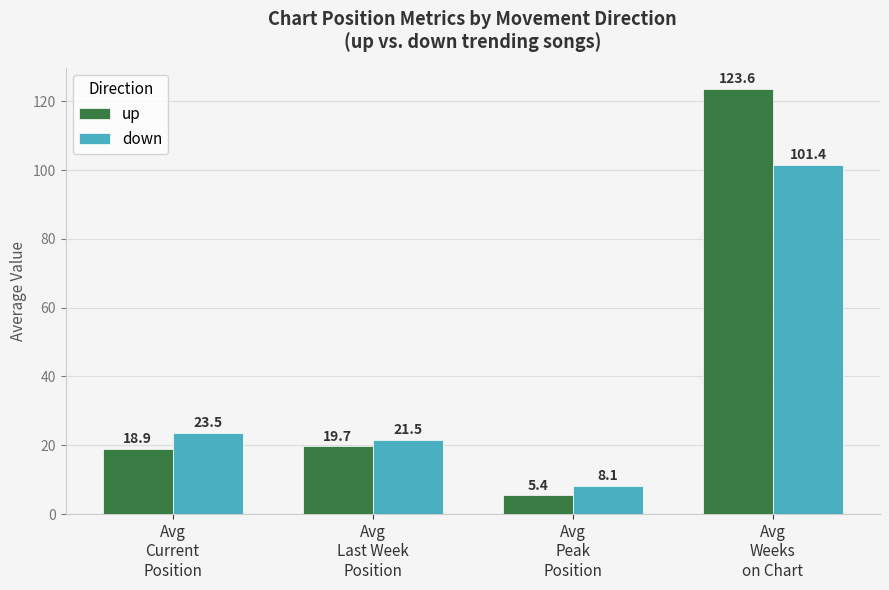

Rank the categories by up value from lowest to highest.

Avg
Peak
Position, Avg
Current
Position, Avg
Last Week
Position, Avg
Weeks
on Chart